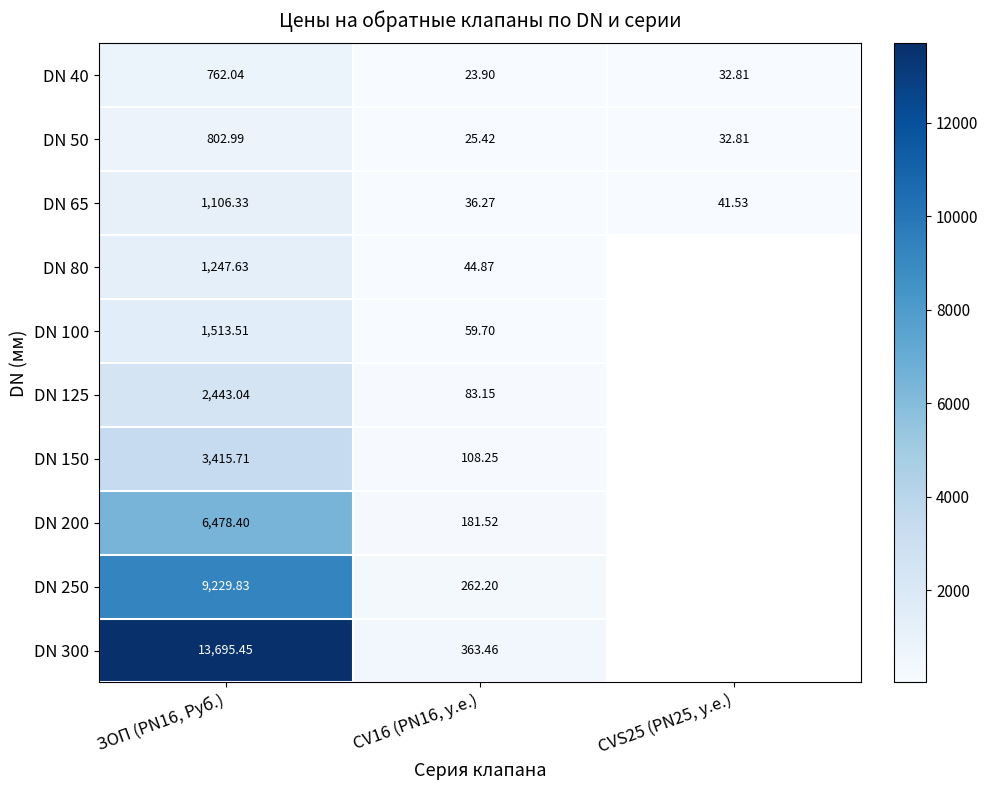

Which category has the lowest value across all series?

CV16 (PN16, у.е.)